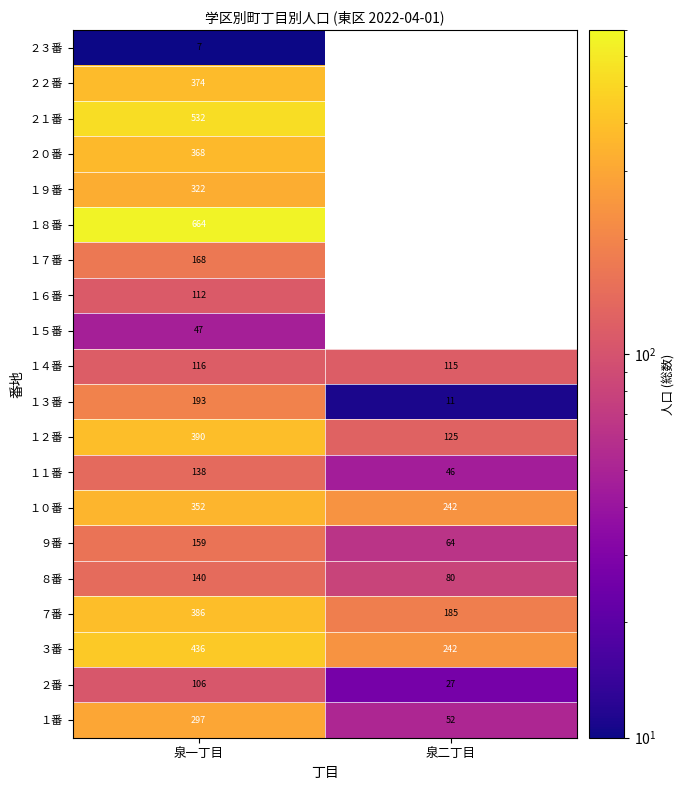

Is the value of １９番 at 泉一丁目 greater than the value of １番 at 泉二丁目?

Yes